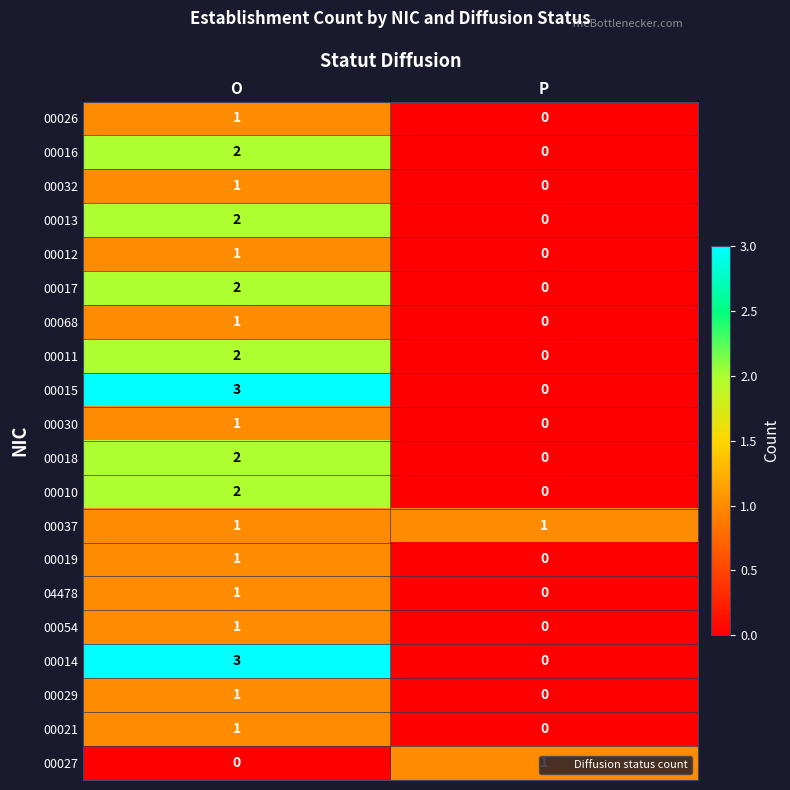

What is the total value across all series at O?

29